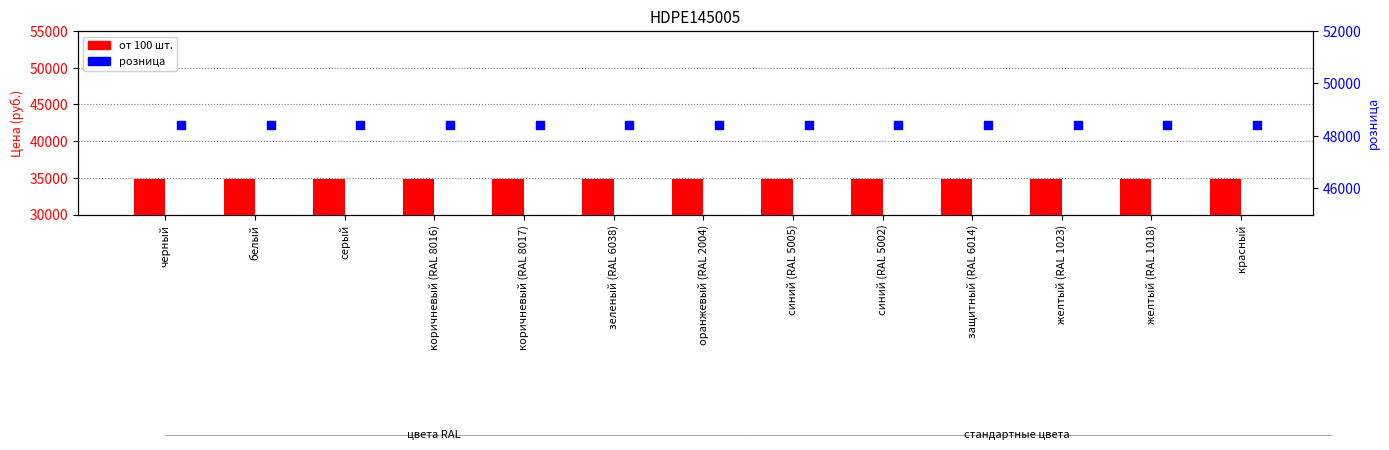

Is the value of розница at серый greater than the value of от 100 at коричневый (RAL 8016)?

Yes